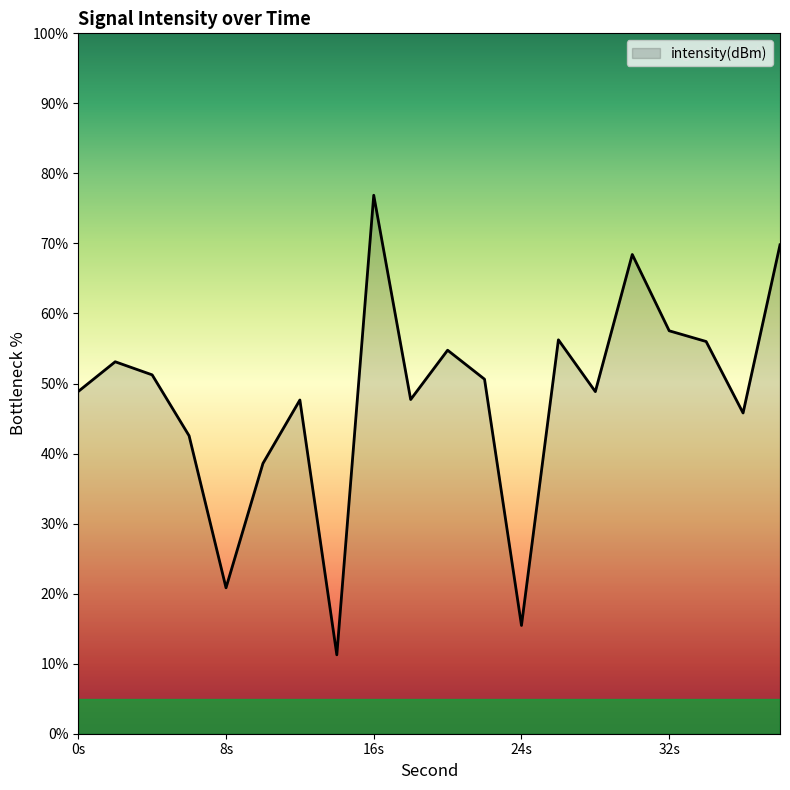

What is the minimum value shown in the chart?

11.3